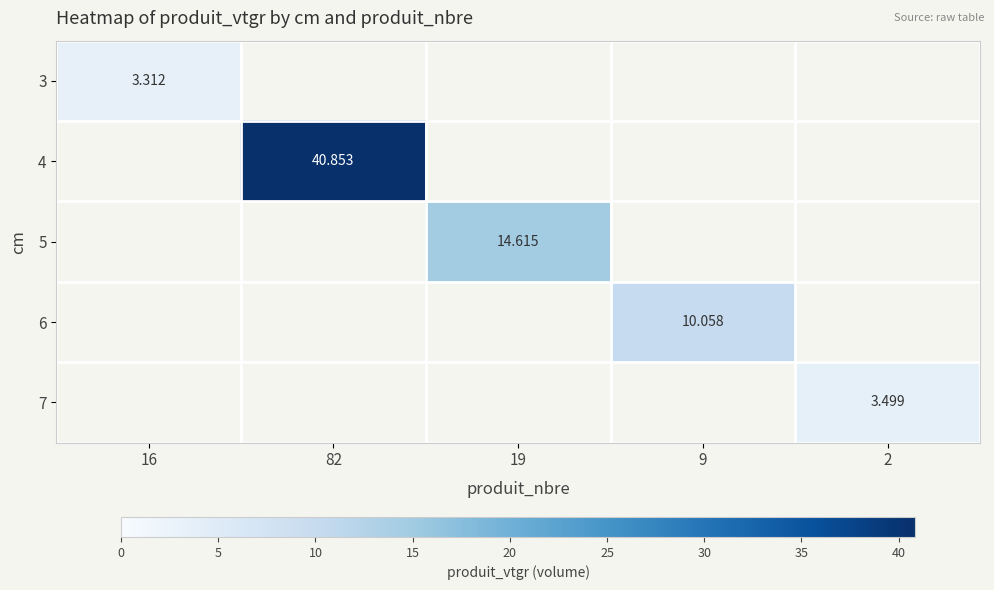

At which label does 6 reach its peak?

16